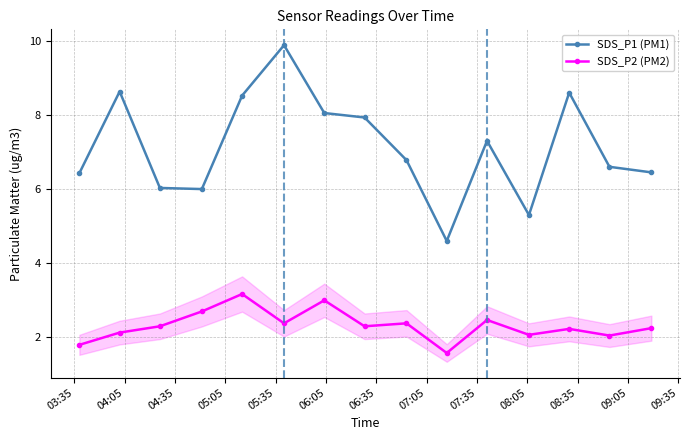

Rank the series by their average value, from lowest to highest.

SDS_P2 (PM2), SDS_P1 (PM1)